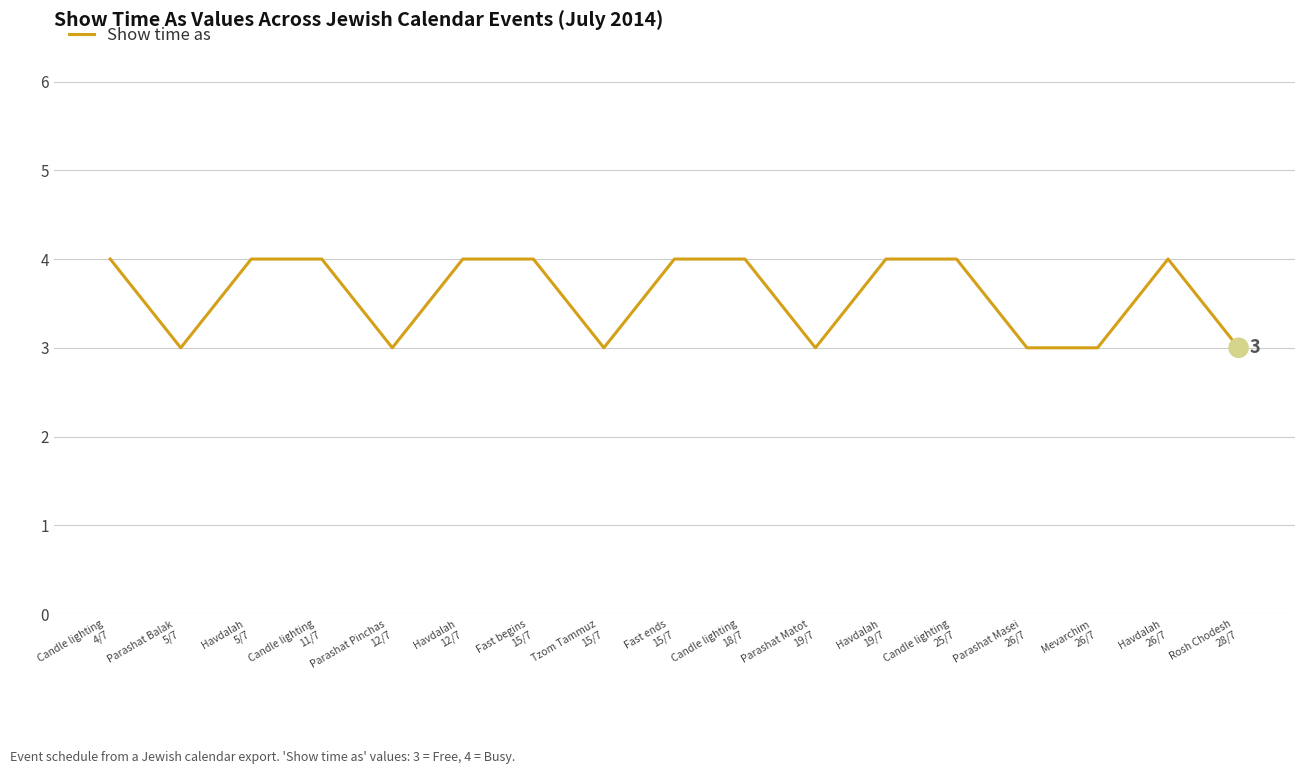

What is the change in value from Havdalah
12/7 to Parashat Matot
19/7?

-1